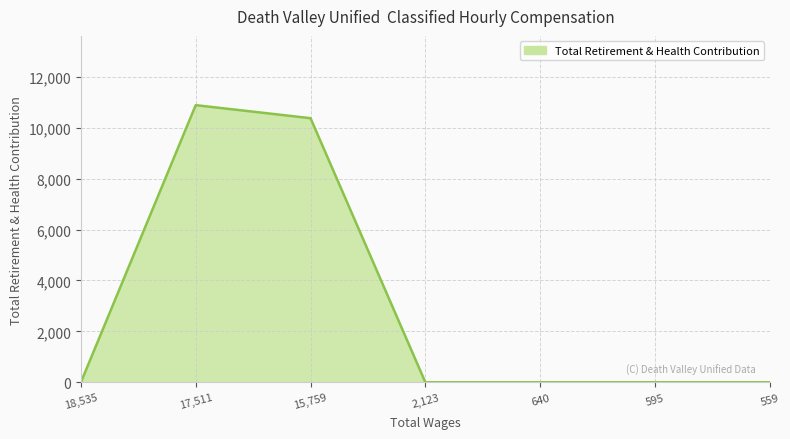

Reading right to left, extract all data points from this chart.

0	0	0	0	10377	10889	0